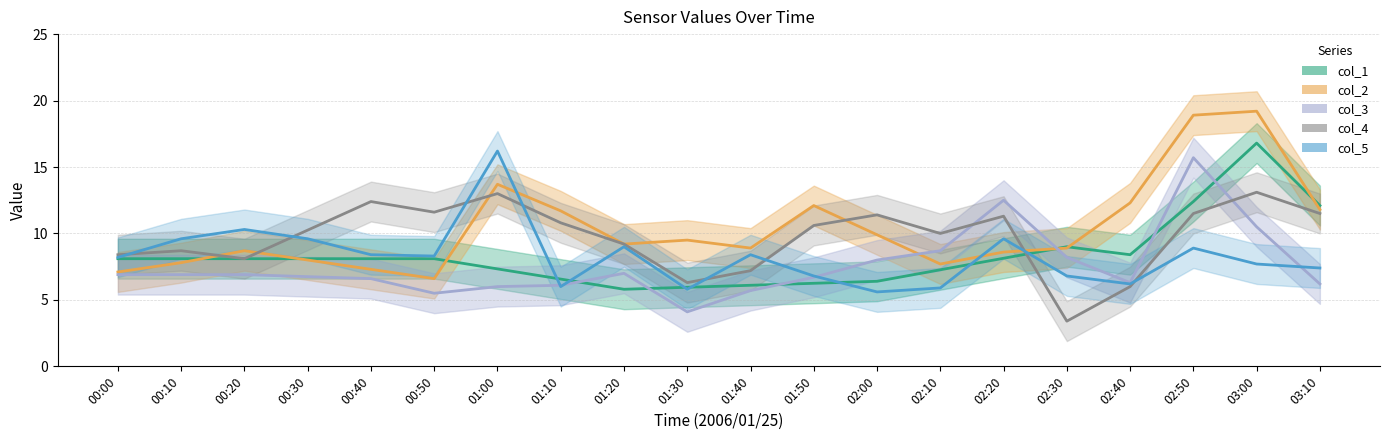

Rank the series by their maximum value, from highest to lowest.

col_2, col_1, col_5, col_3, col_4